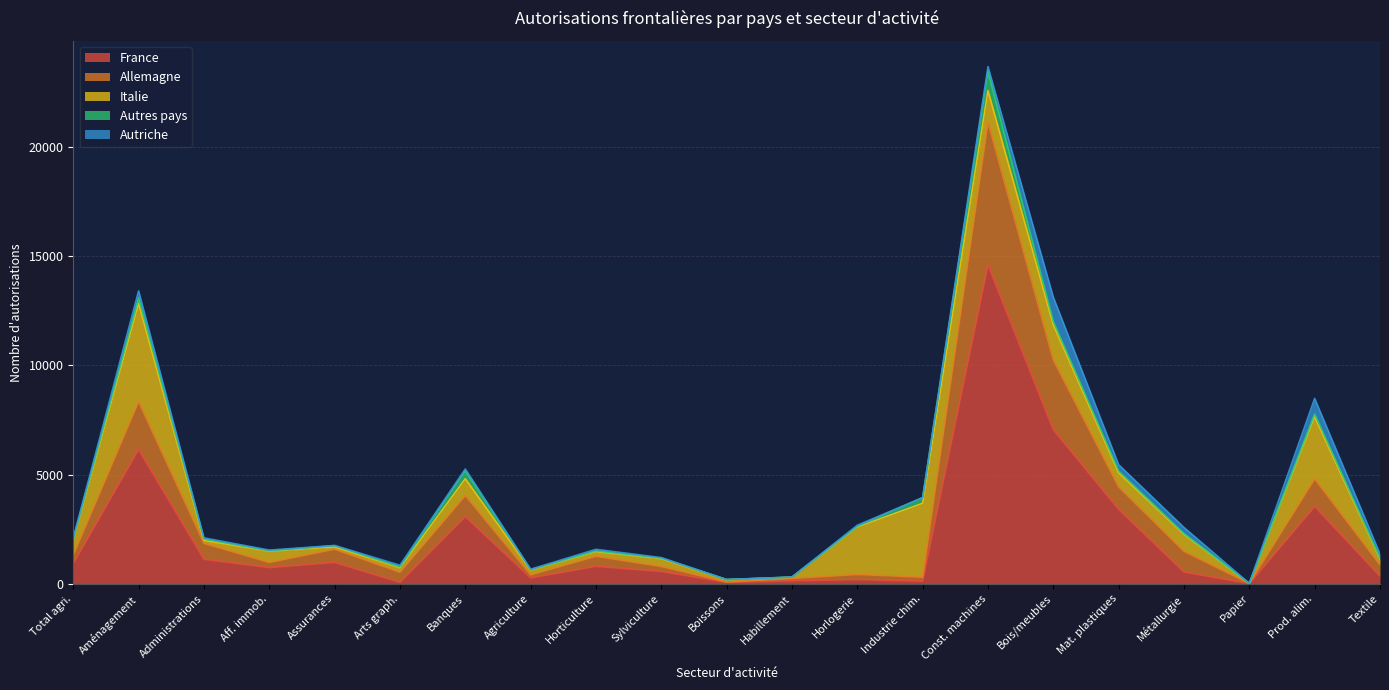

How many times do Autres pays and Autriche cross each other?

17